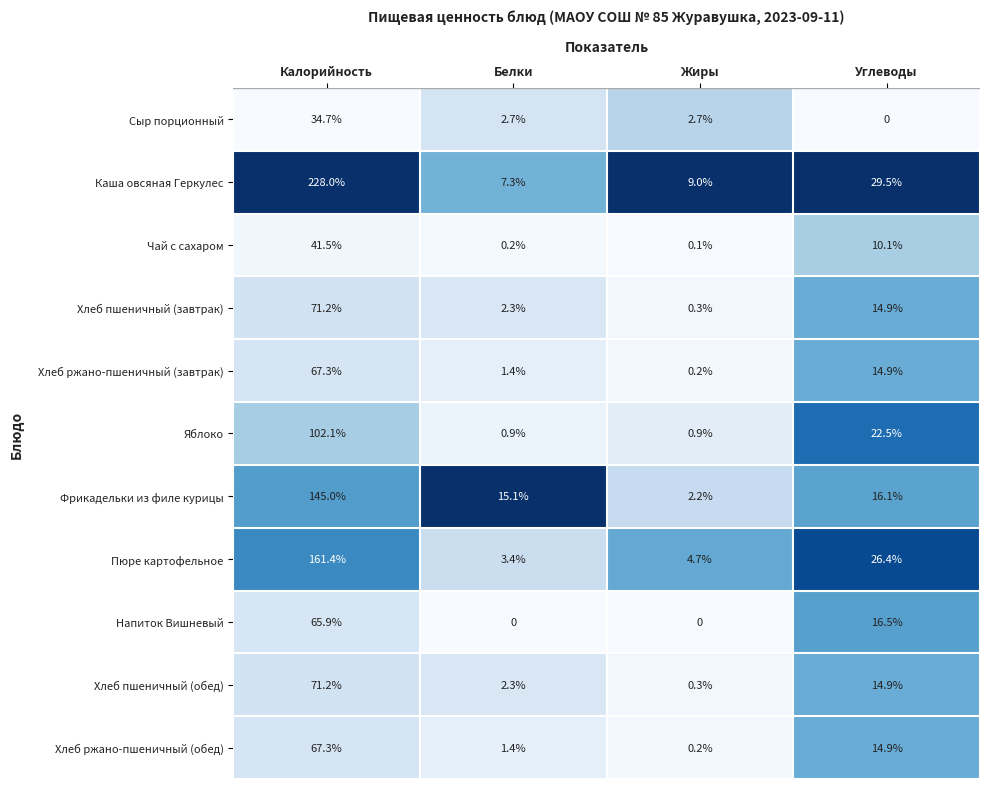

What is the difference between the maximum and minimum values in the Фрикадельки из филе курицы series?

142.8